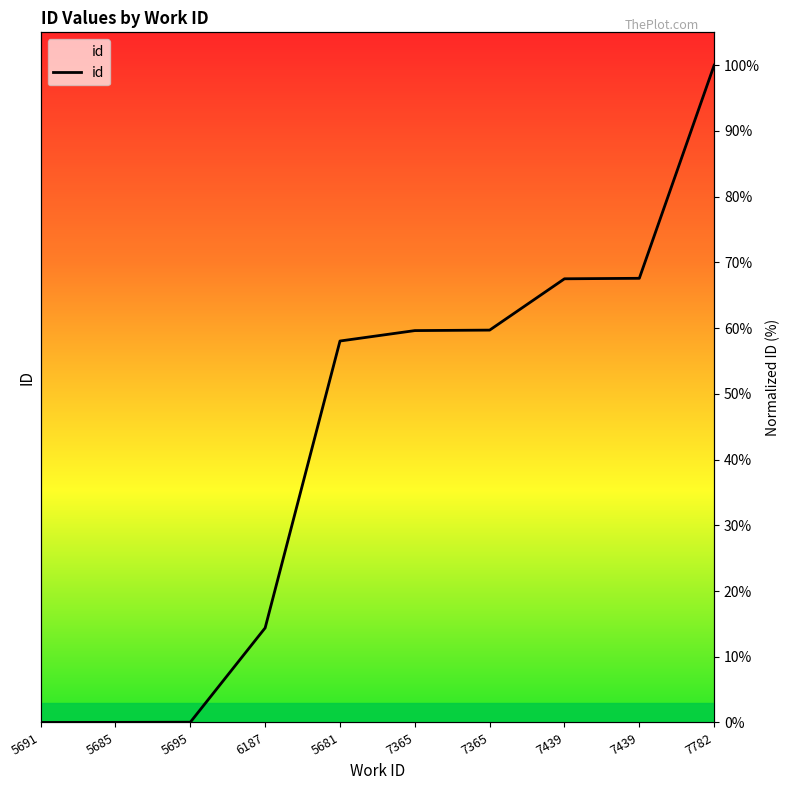

Does the chart have visible grid lines?

No